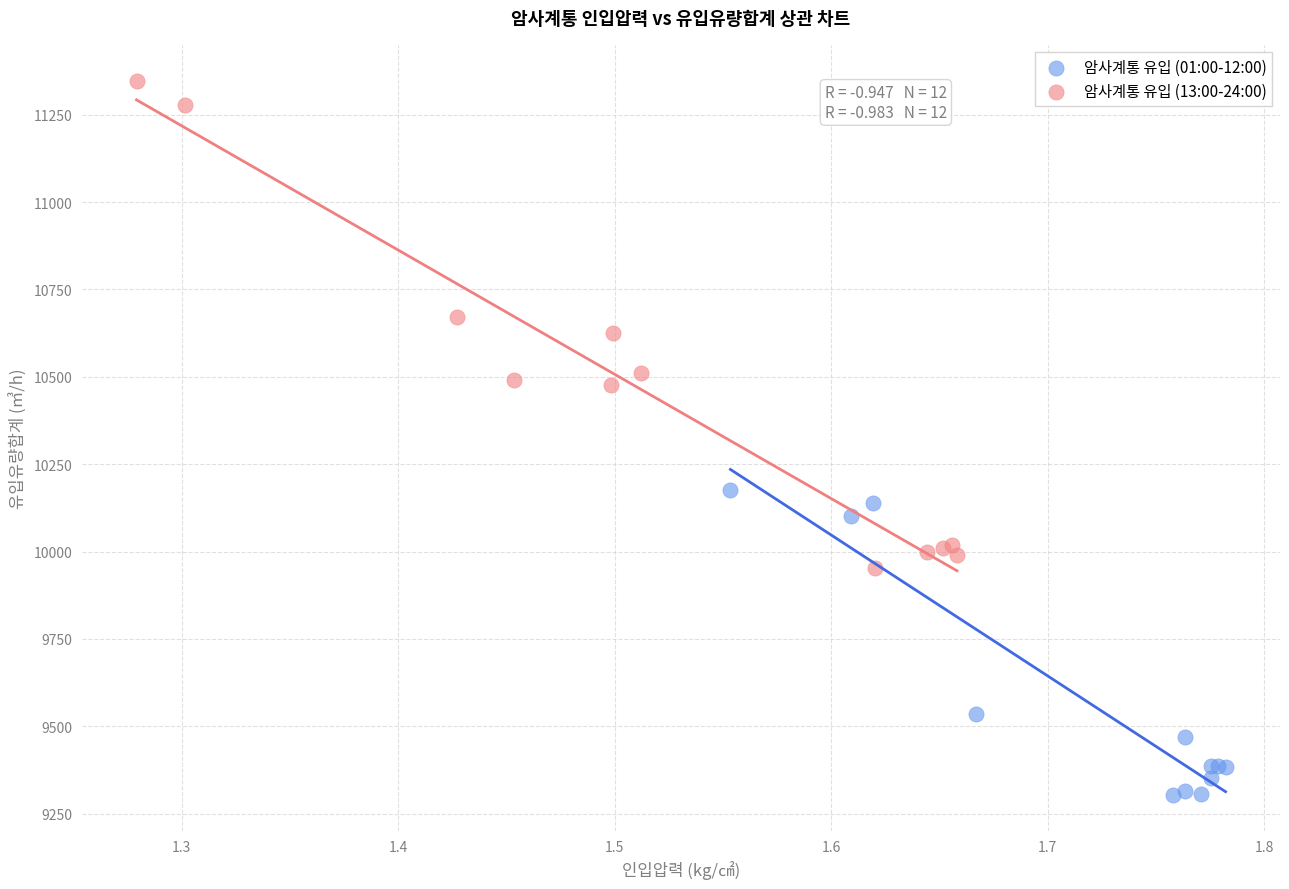

Which series has the largest Y range (max minus min)?

암사계통 유입 (13:00-24:00)